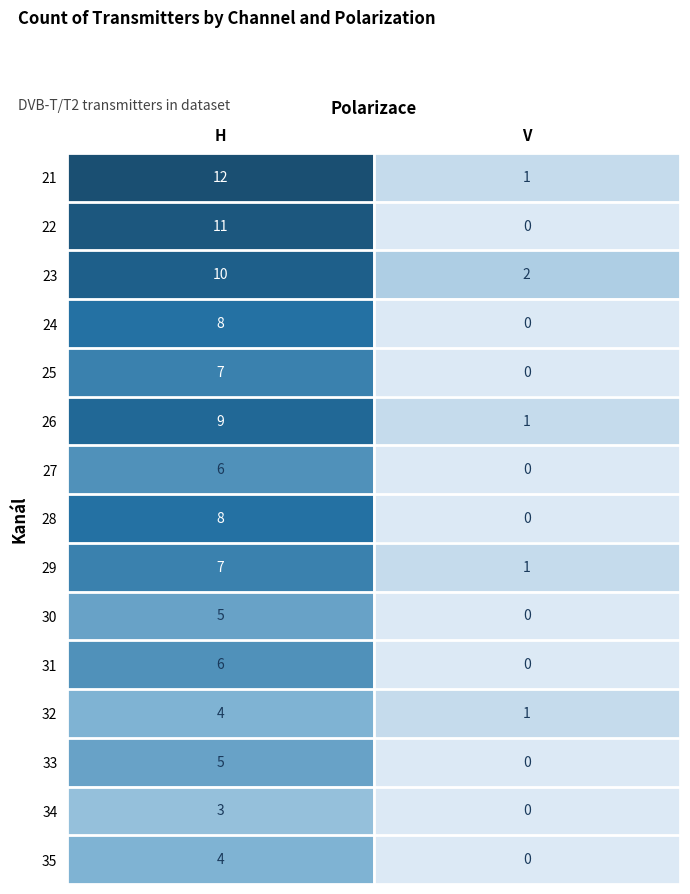

The value of 22 at V is 0. True or false?

True